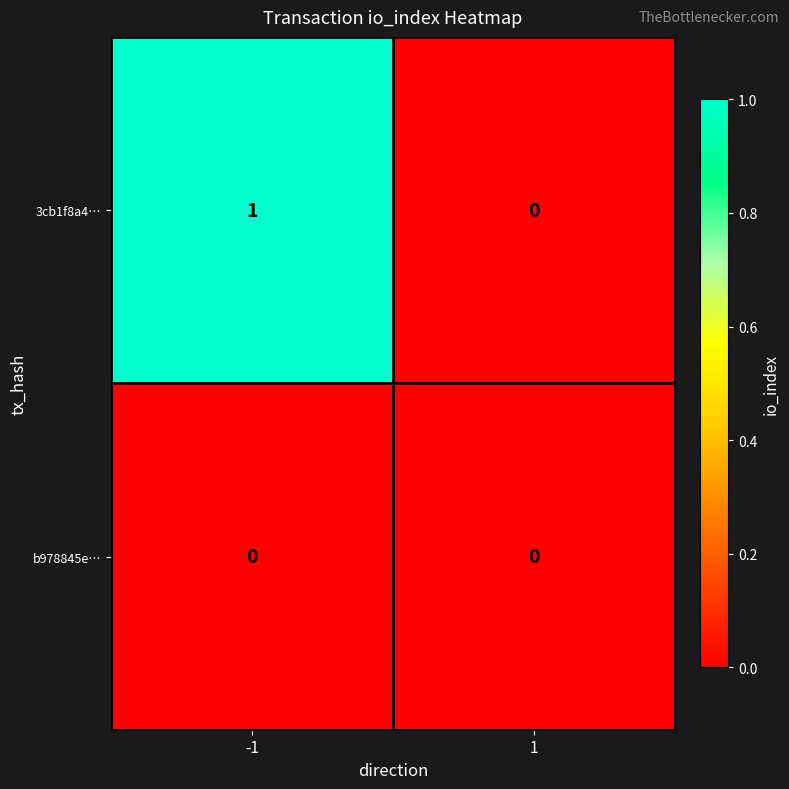

Rank the series at -1 from lowest to highest value.

b978845e…, 3cb1f8a4…